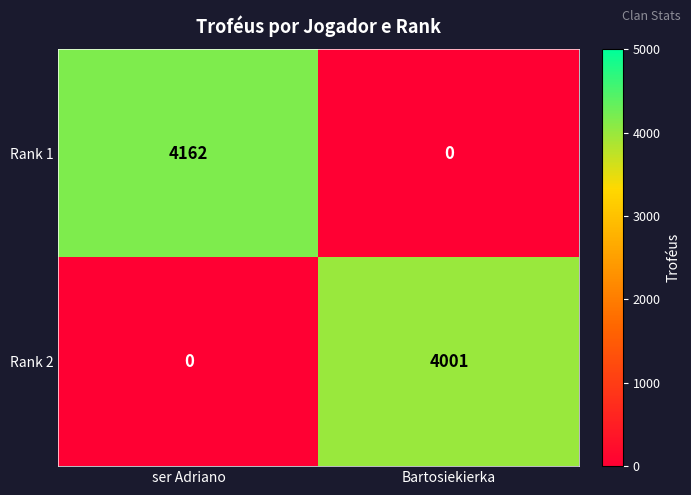

What is the difference between the Rank 2 values at Bartosiekierka and ser Adriano?

4001